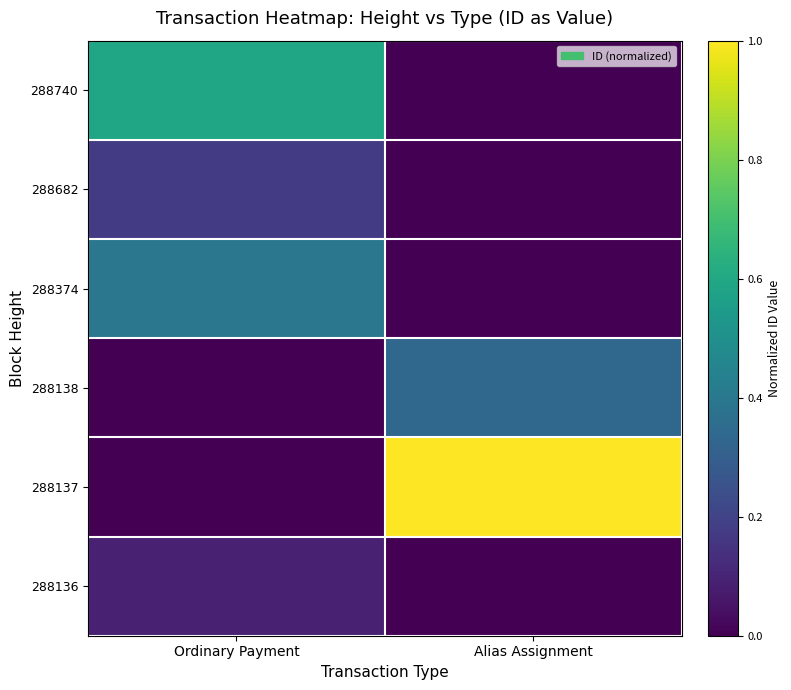

Which series has the largest total across all categories?

288137